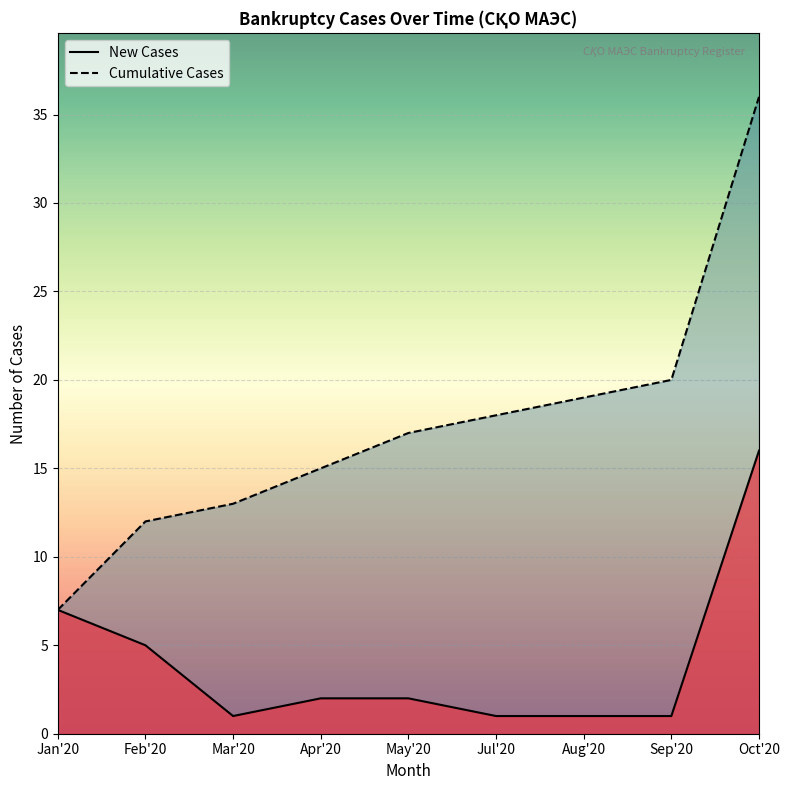

What is the difference between the second highest and minimum values in the New Cases series?

6